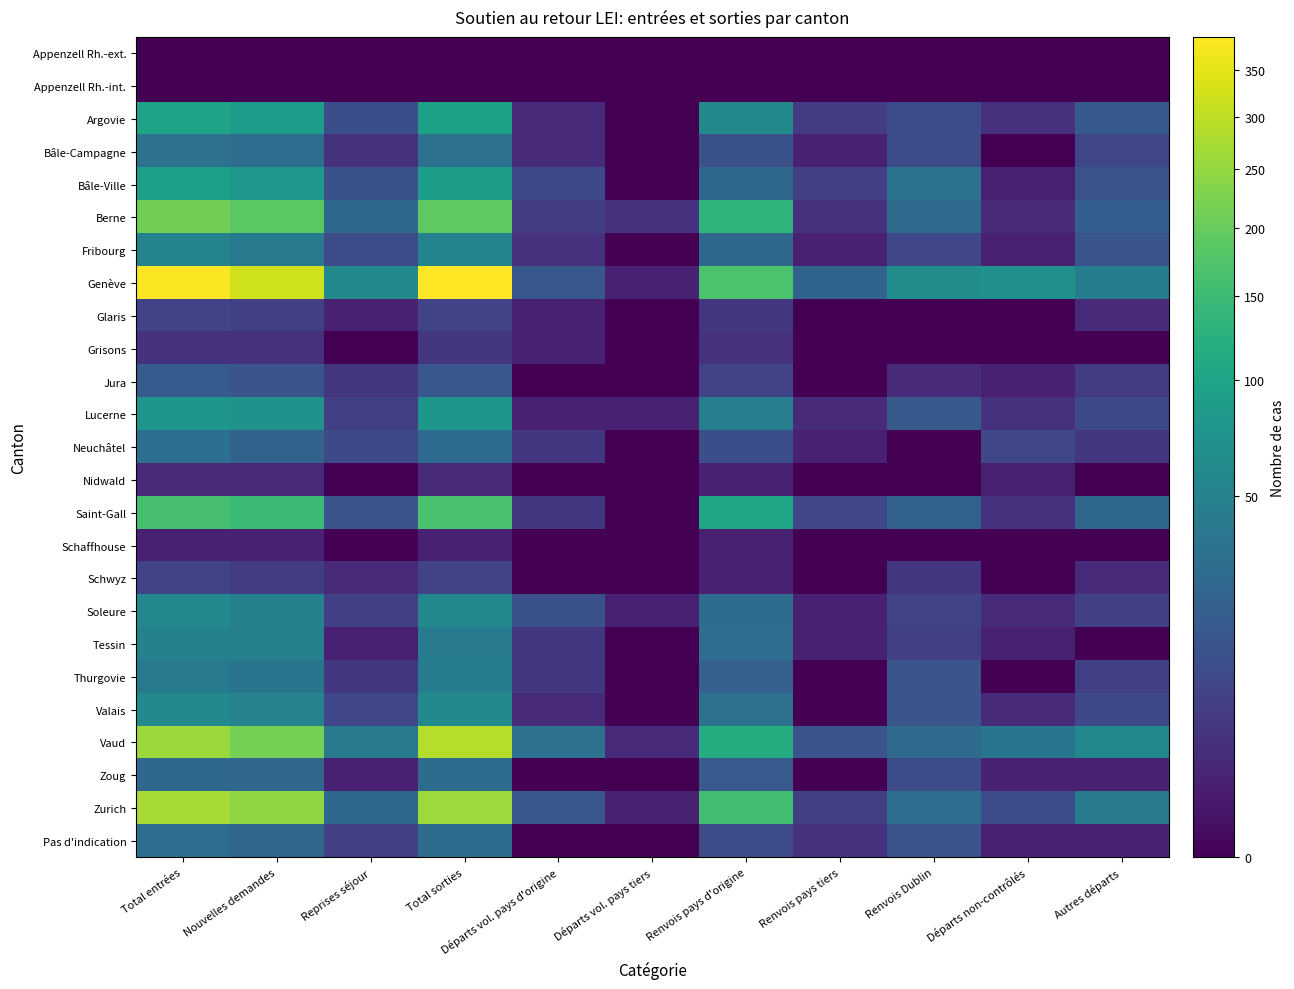

At how many categories does at least one series exceed 162?

4